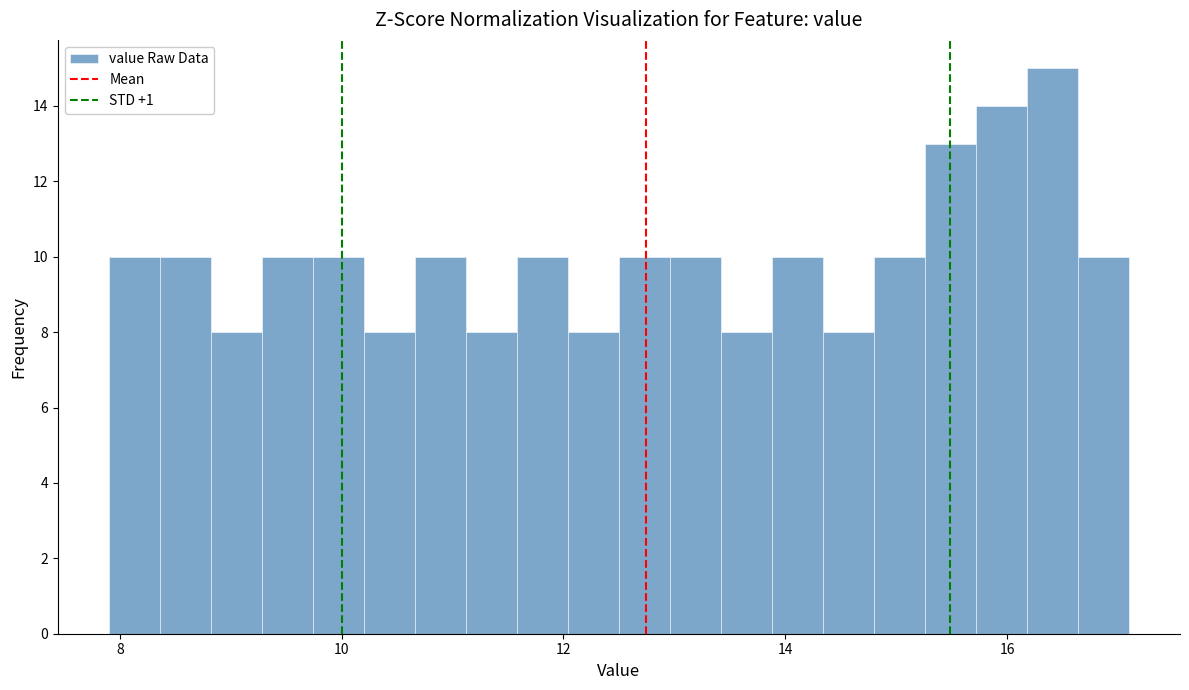

Read against the x-axis, roughly where is the centre of the tallest bar?

16.4